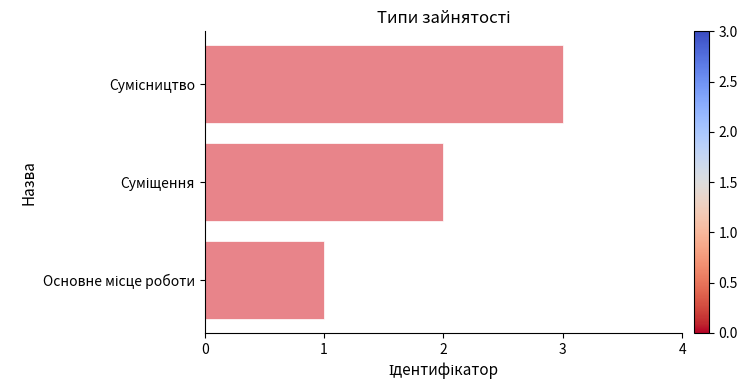

What is the difference between the maximum and second lowest values?

1